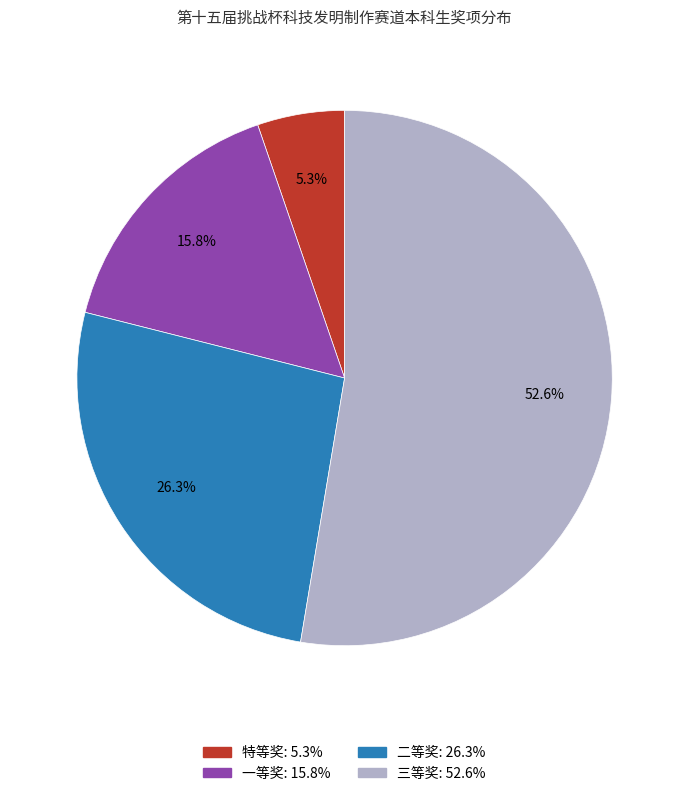

To the nearest percent, what is the average slice percentage?

25%